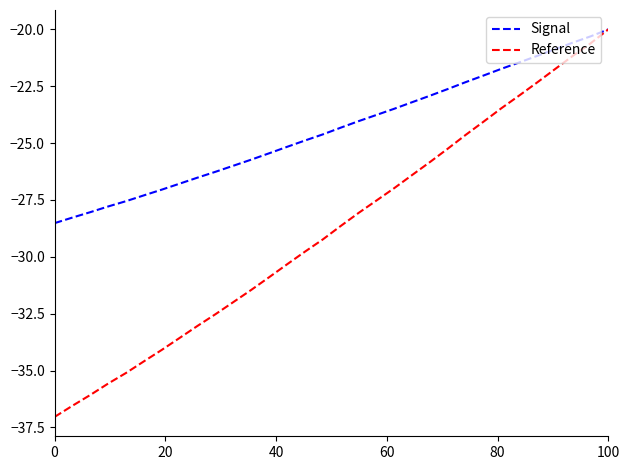

Which series has the widest spread of values?

Reference